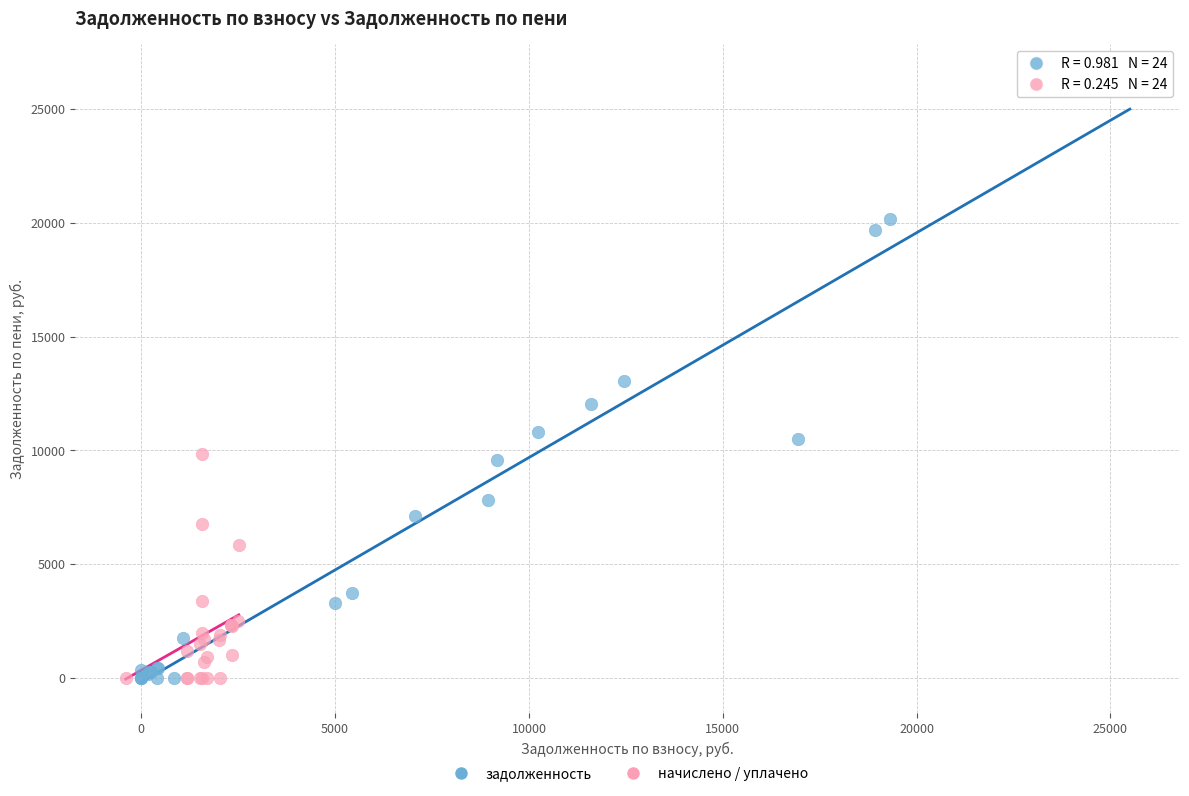

Which series has the widest spread of Y values?

задолженность